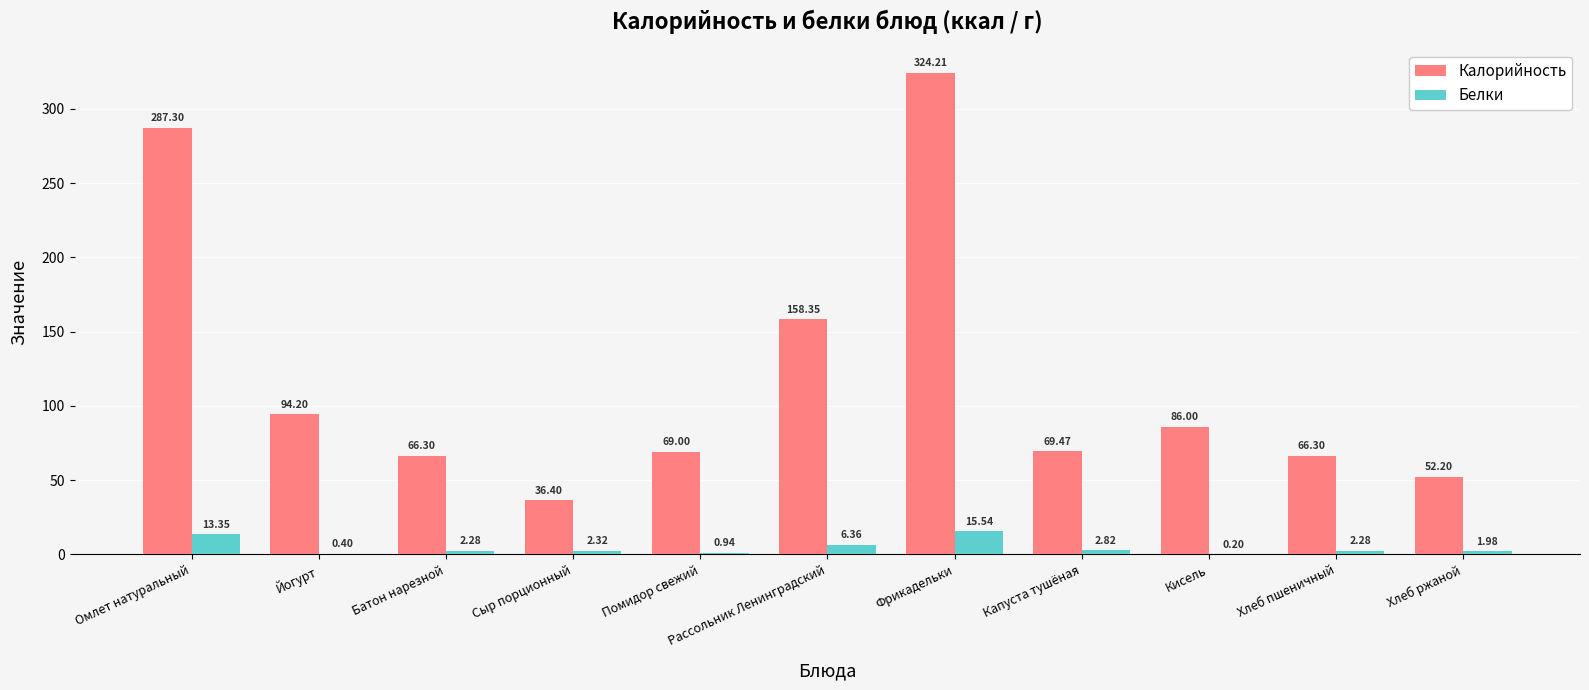

Where does the Калорийность series first go above 69?

Омлет натуральный